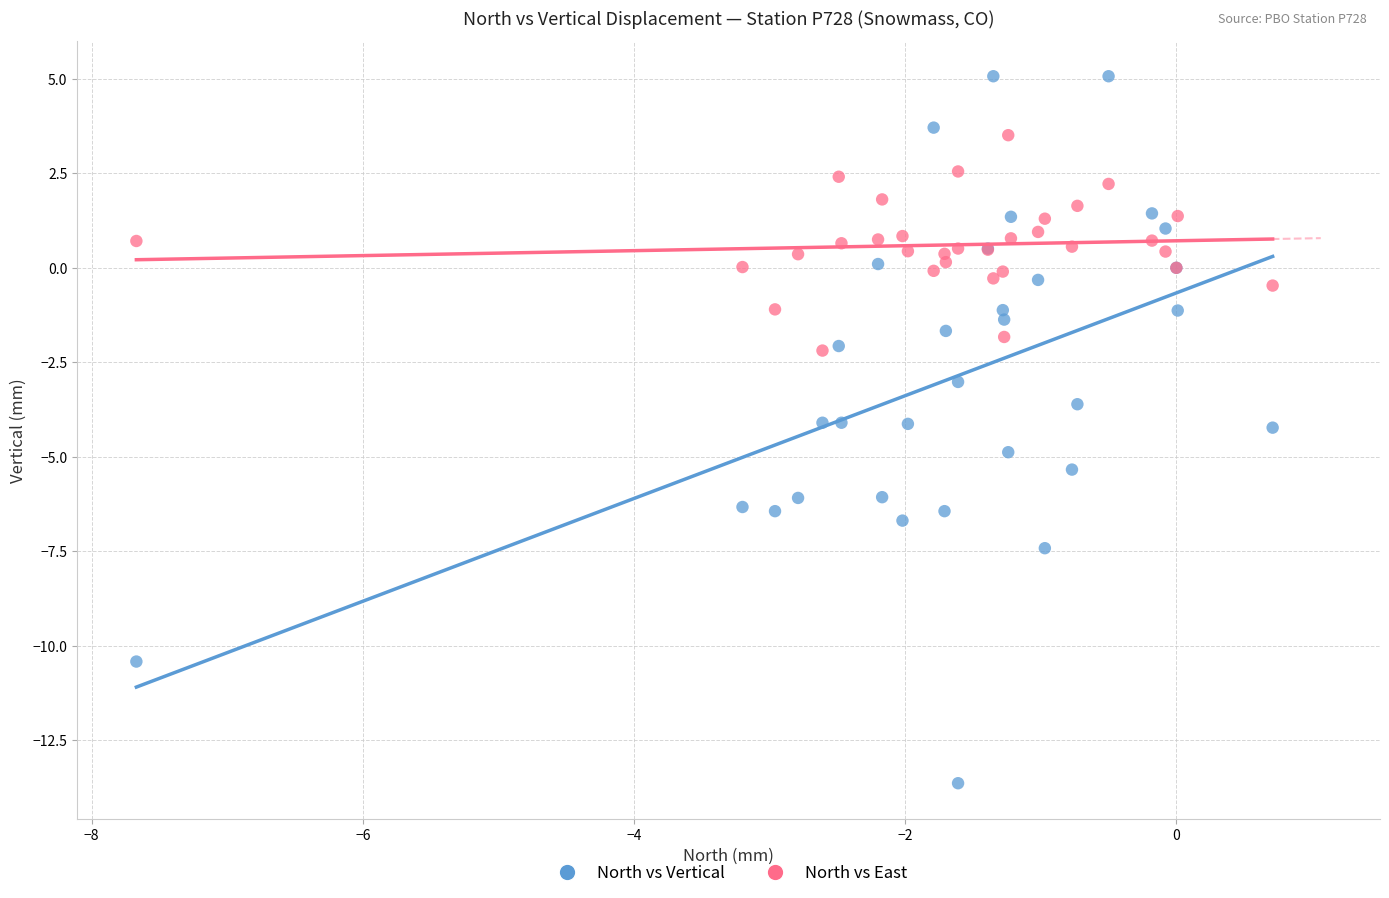

Which series contains the highest Y value?

North vs Vertical